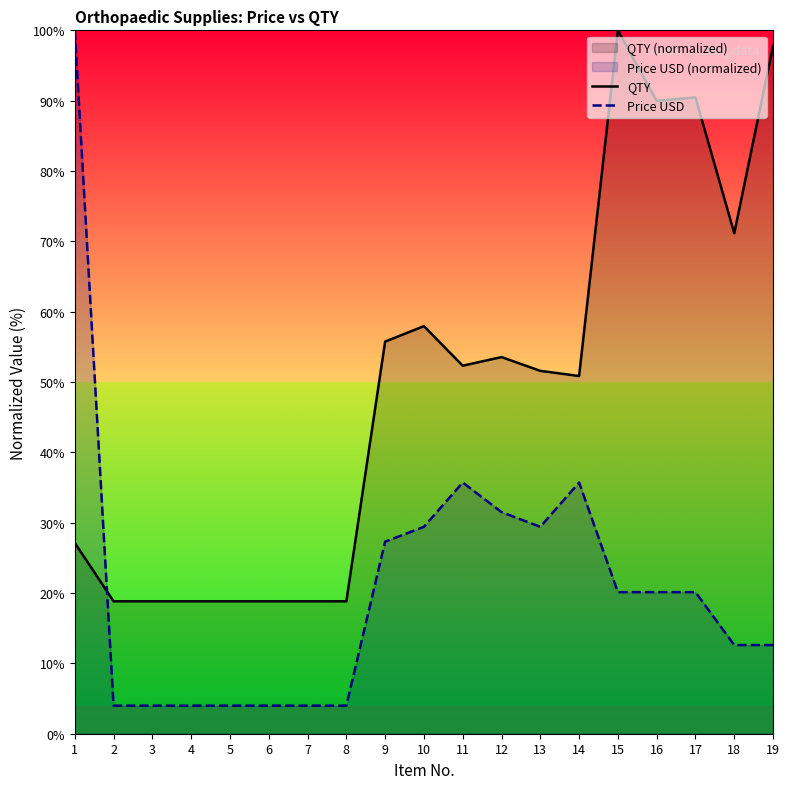

Reading left to right, transcribe all the data shown in this chart.

QTY: 27.1	18.8	18.8	18.8	18.8	18.8	18.8	18.8	55.7	57.9	52.3	53.5	51.6	50.9	100.0	90.0	90.5	71.1	97.8
Price USD: 100.0	4.0	4.0	4.0	4.0	4.0	4.0	4.0	27.3	29.4	35.7	31.5	29.4	35.7	20.1	20.1	20.1	12.6	12.6